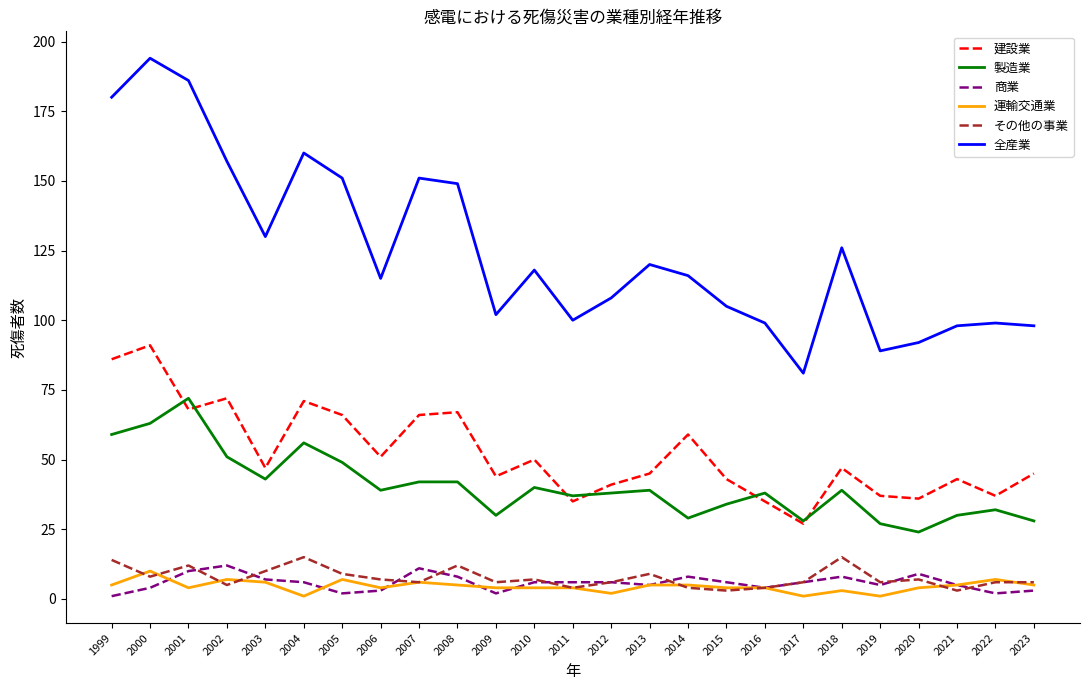

Reading left to right, extract all data points from this chart.

建設業: 1999=86	2000=91	2001=68	2002=72	2003=47	2004=71	2005=66	2006=51	2007=66	2008=67	2009=44	2010=50	2011=35	2012=41	2013=45	2014=59	2015=43	2016=35	2017=27	2018=47	2019=37	2020=36	2021=43	2022=37	2023=45
製造業: 1999=59	2000=63	2001=72	2002=51	2003=43	2004=56	2005=49	2006=39	2007=42	2008=42	2009=30	2010=40	2011=37	2012=38	2013=39	2014=29	2015=34	2016=38	2017=28	2018=39	2019=27	2020=24	2021=30	2022=32	2023=28
商業: 1999=1	2000=4	2001=10	2002=12	2003=7	2004=6	2005=2	2006=3	2007=11	2008=8	2009=2	2010=6	2011=6	2012=6	2013=5	2014=8	2015=6	2016=4	2017=6	2018=8	2019=5	2020=9	2021=5	2022=2	2023=3
運輸交通業: 1999=5	2000=10	2001=4	2002=7	2003=6	2004=1	2005=7	2006=4	2007=6	2008=5	2009=4	2010=4	2011=4	2012=2	2013=5	2014=5	2015=4	2016=4	2017=1	2018=3	2019=1	2020=4	2021=5	2022=7	2023=5
その他の事業: 1999=14	2000=8	2001=12	2002=5	2003=10	2004=15	2005=9	2006=7	2007=6	2008=12	2009=6	2010=7	2011=4	2012=6	2013=9	2014=4	2015=3	2016=4	2017=6	2018=15	2019=6	2020=7	2021=3	2022=6	2023=6
全産業: 1999=180	2000=194	2001=186	2002=157	2003=130	2004=160	2005=151	2006=115	2007=151	2008=149	2009=102	2010=118	2011=100	2012=108	2013=120	2014=116	2015=105	2016=99	2017=81	2018=126	2019=89	2020=92	2021=98	2022=99	2023=98